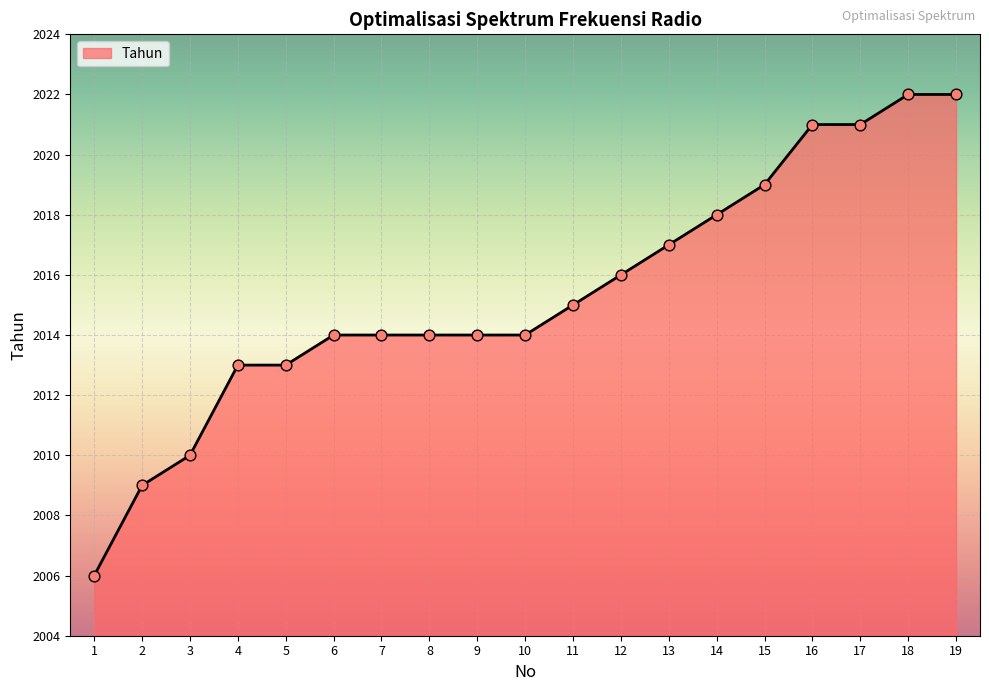

What is the ratio of the value at 6 to the value at 13?

1.0